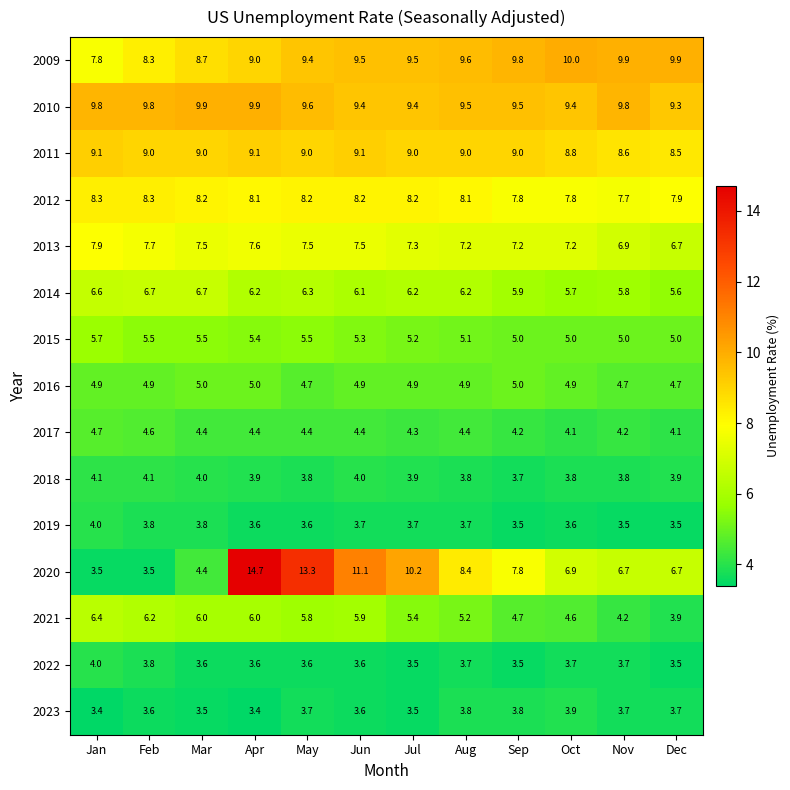

At Oct, list the series in order from largest to smallest.

2009, 2010, 2011, 2012, 2013, 2020, 2014, 2015, 2016, 2021, 2017, 2023, 2018, 2022, 2019